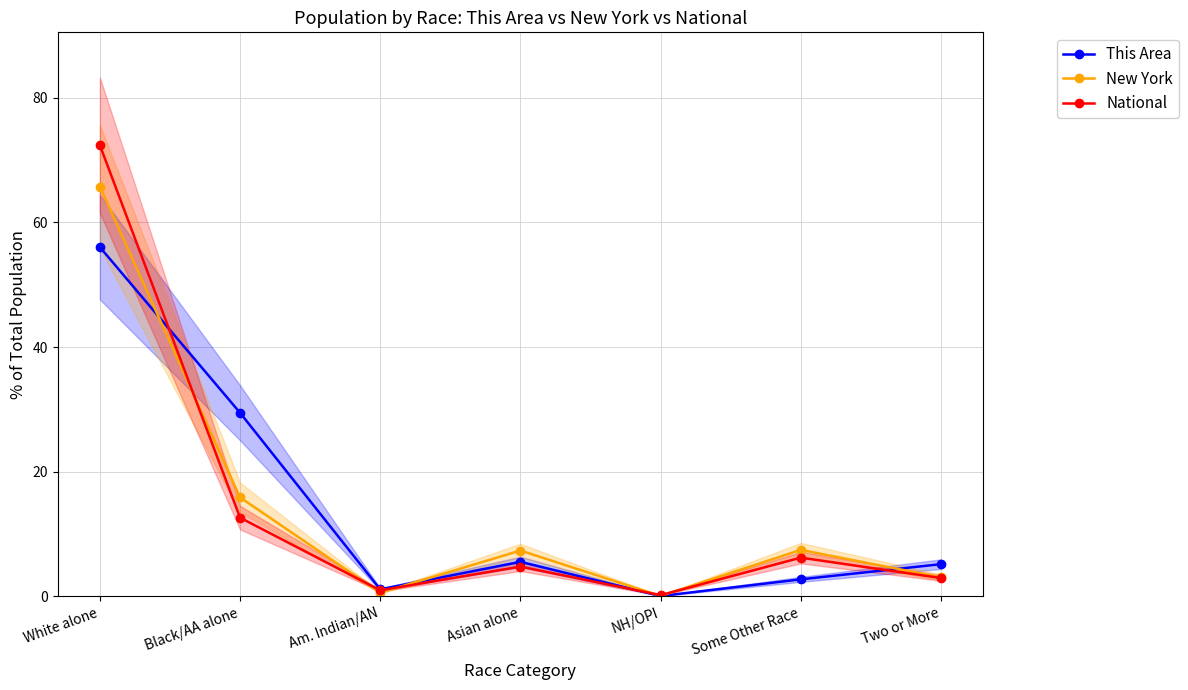

Is it true that National equals 4.8 at Asian alone?

True